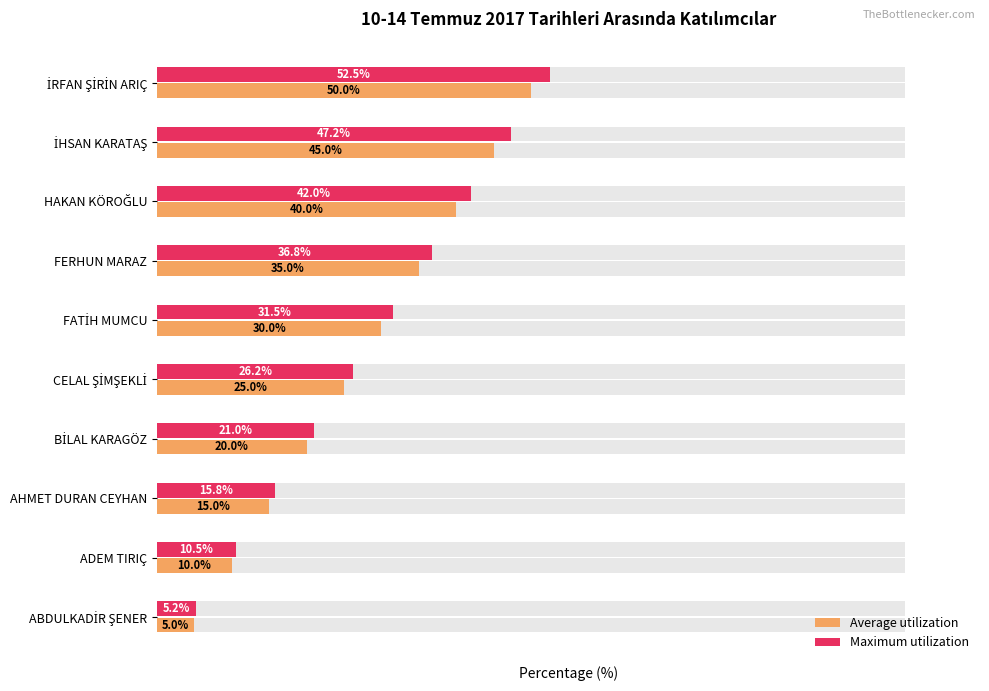

At İHSAN KARATAŞ, list the series in order from largest to smallest.

Maximum utilization, Average utilization